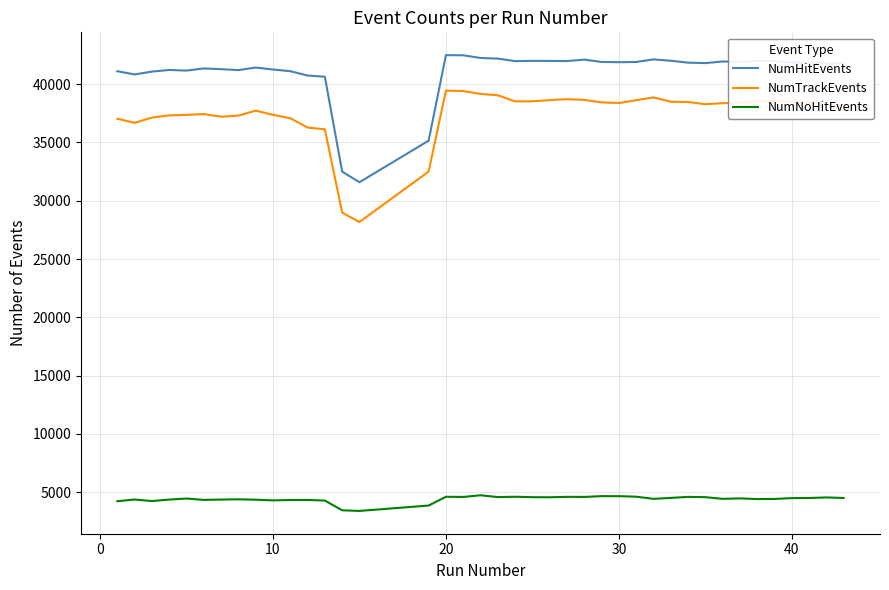

True or false: NumNoHitEvents and NumTrackEvents intersect in this chart.

False